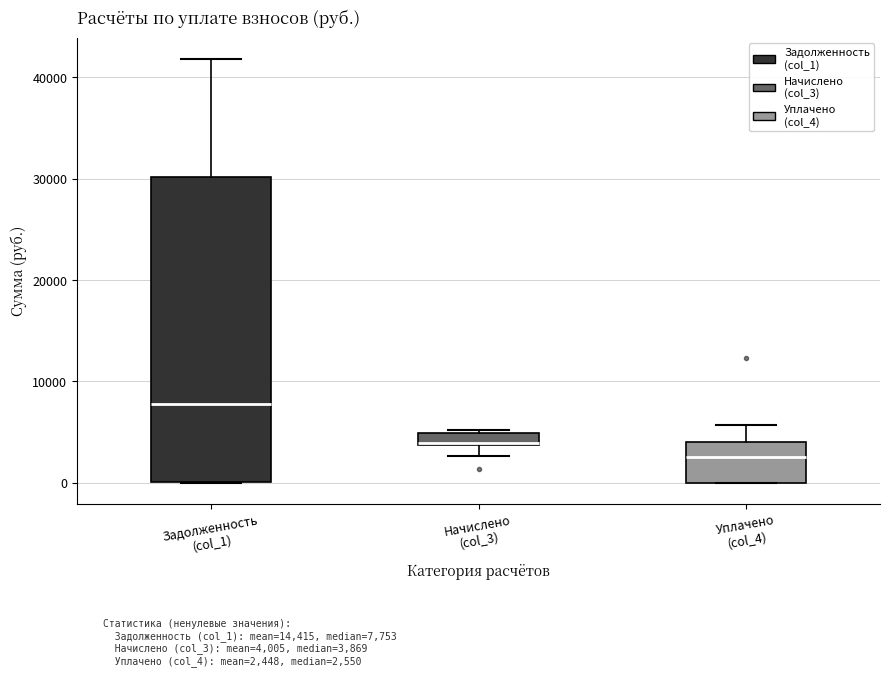

Which box is the tallest, from its lower edge to its upper edge?

Задолженность (col_1)